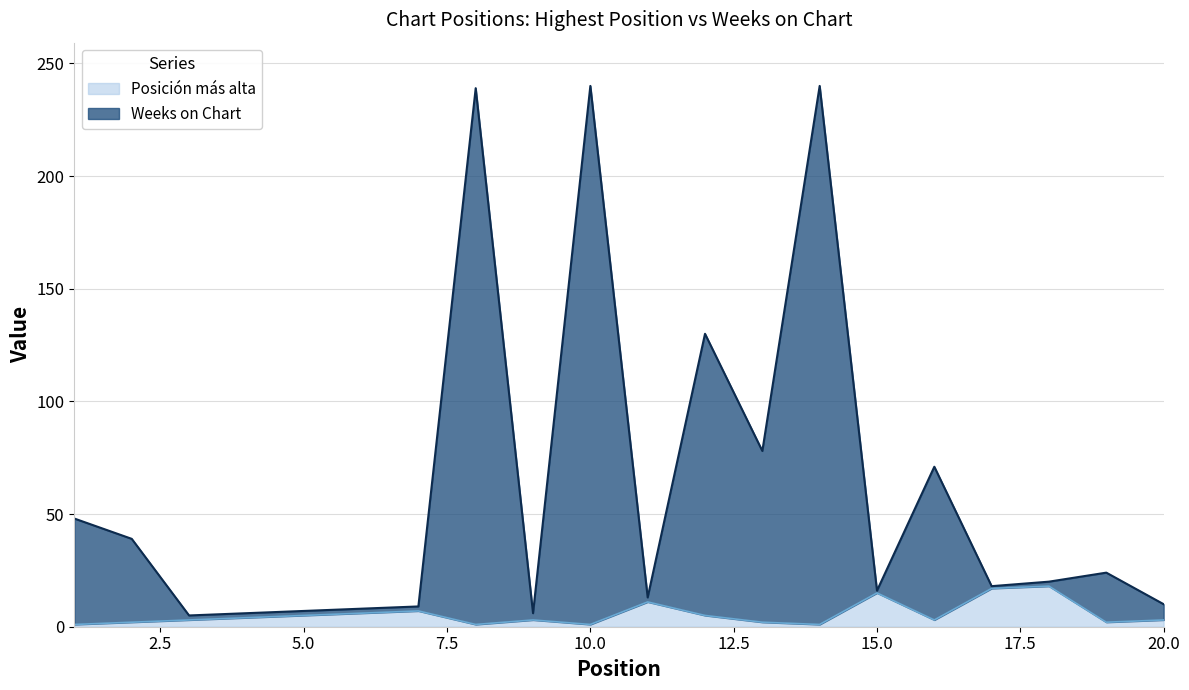

Between 7 and 8, which series saw the biggest shift?

Weeks on Chart